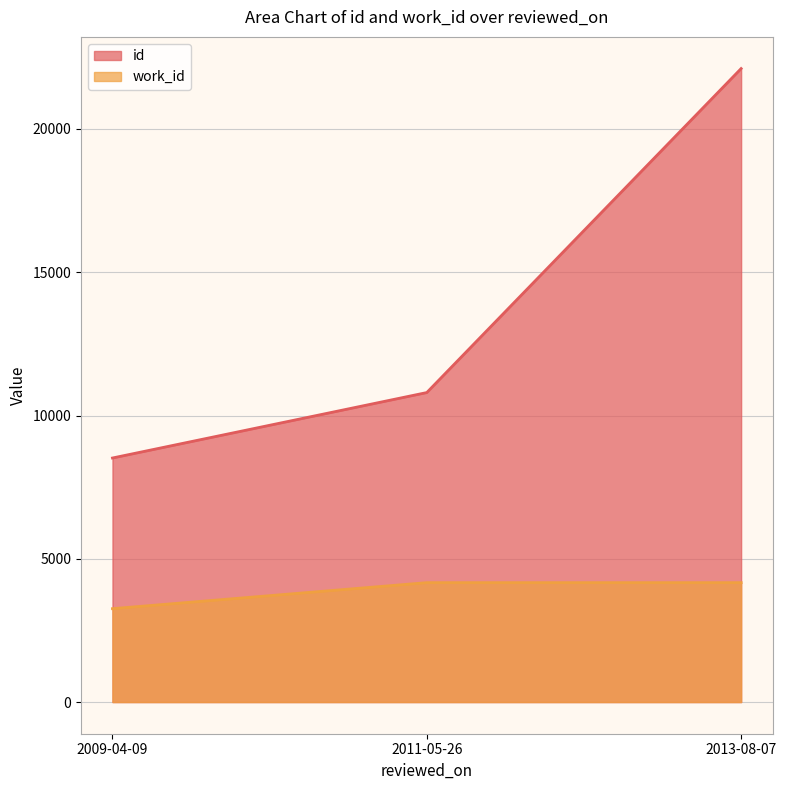

Which series has the widest spread of values?

id